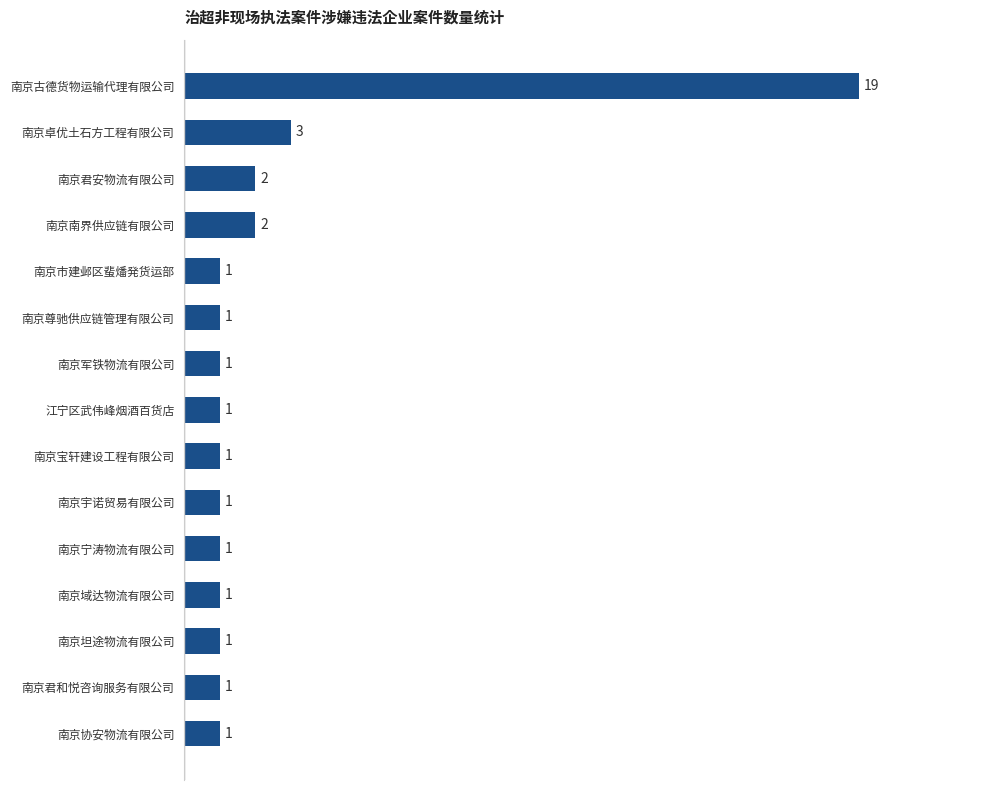

Are the bars horizontal?

Yes